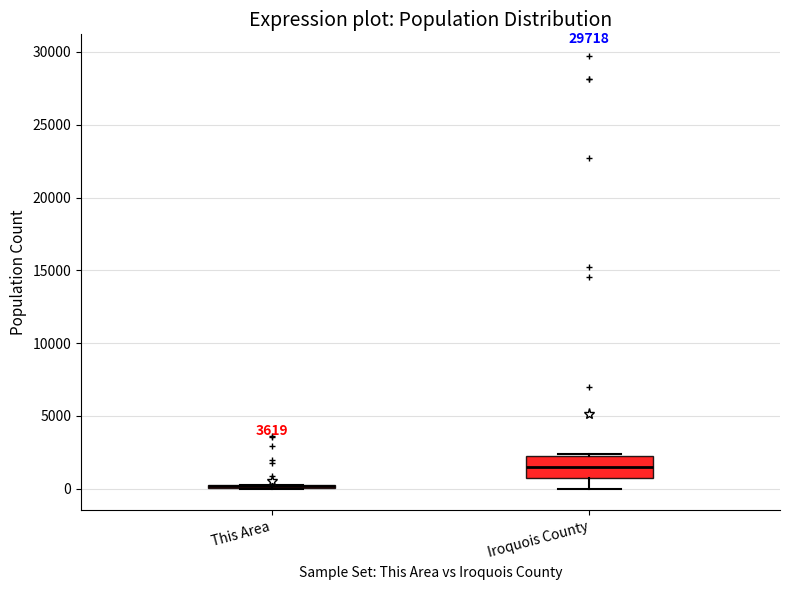

Reading left to right, transcribe this box plot: for each box, give where its median line is, the range the box spans, and where its two whiskers end, as read against the y-axis. The values are not printed on the chart, so give them approximately, as read against the axis.

This Area: box collapsed to a line at 0, whiskers 0 to 500
Iroquois County: median 1500, box 500 to 2000, whiskers 0 to 2500